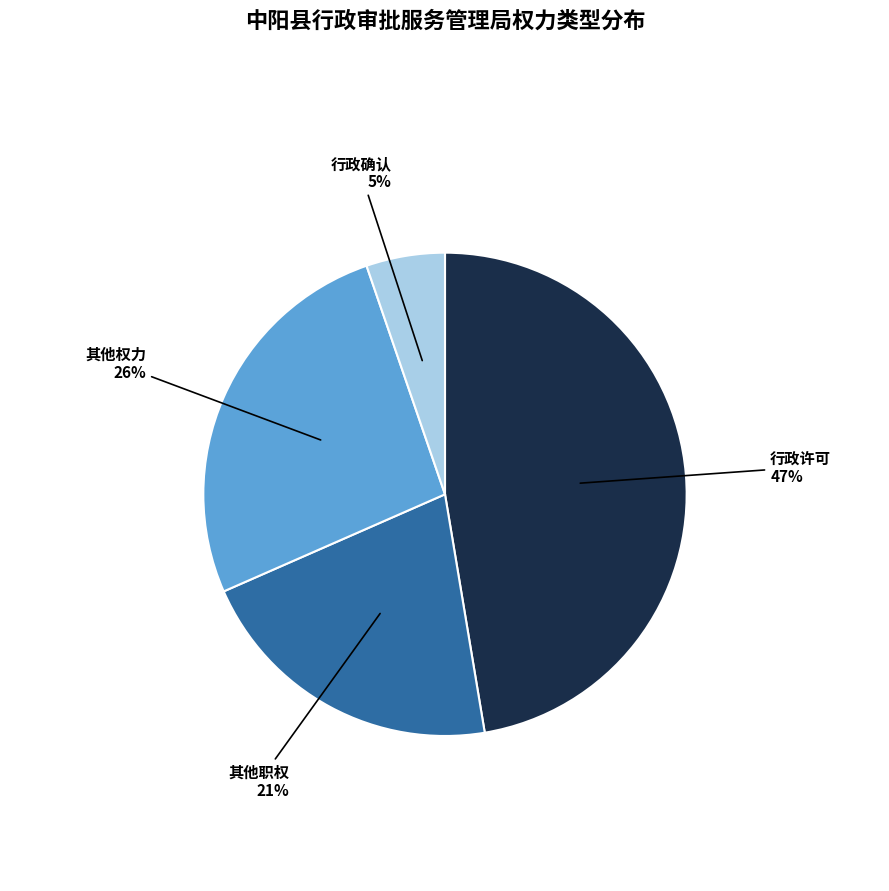

Does any single category account for the majority?

No